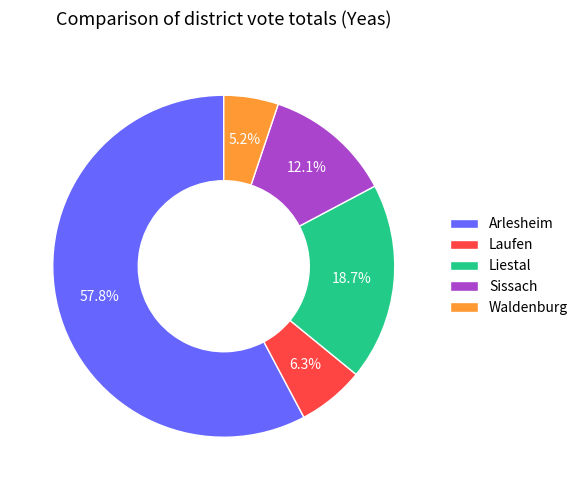

Approximately how many times larger is the value at Sissach compared to Waldenburg?

2.3